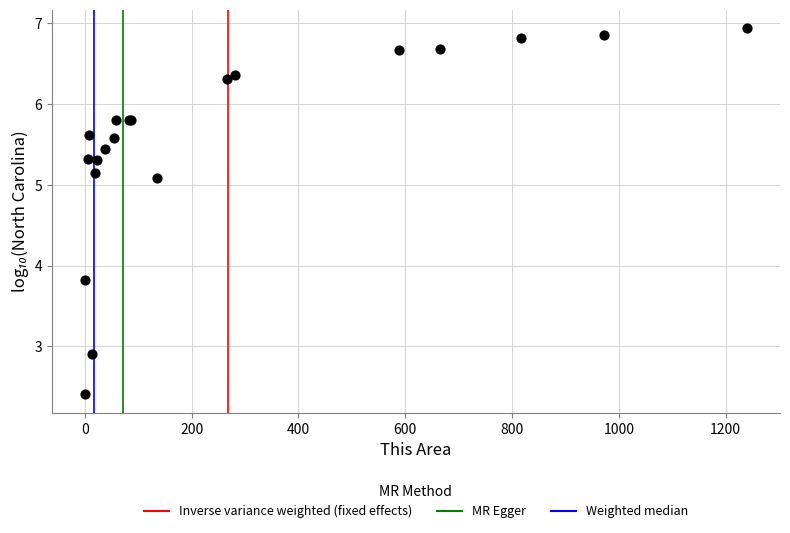

What Y value in the scatter plot is closest to 4?

3.8